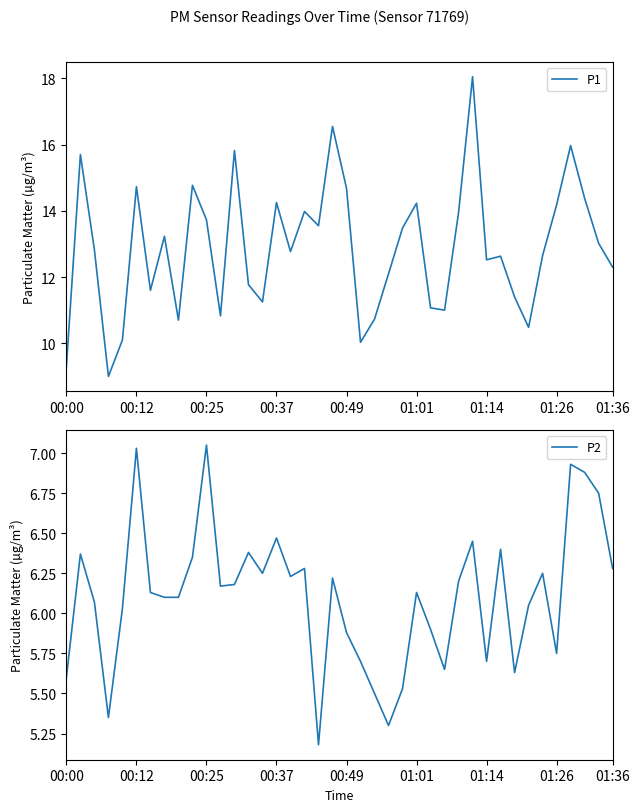

Which series has the largest total across all categories?

P1